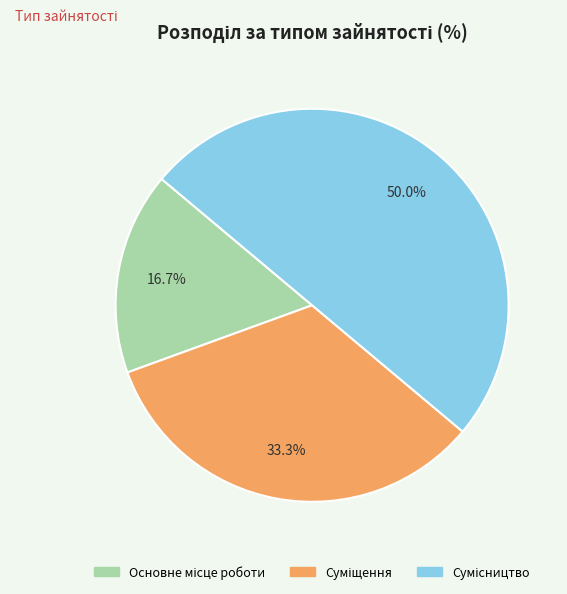

Rank the categories by value from lowest to highest.

Основне місце роботи, Суміщення, Сумісництво